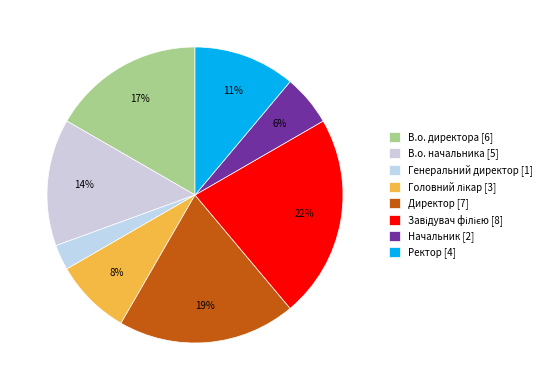

What portion of the pie excludes Начальник?

94.4%